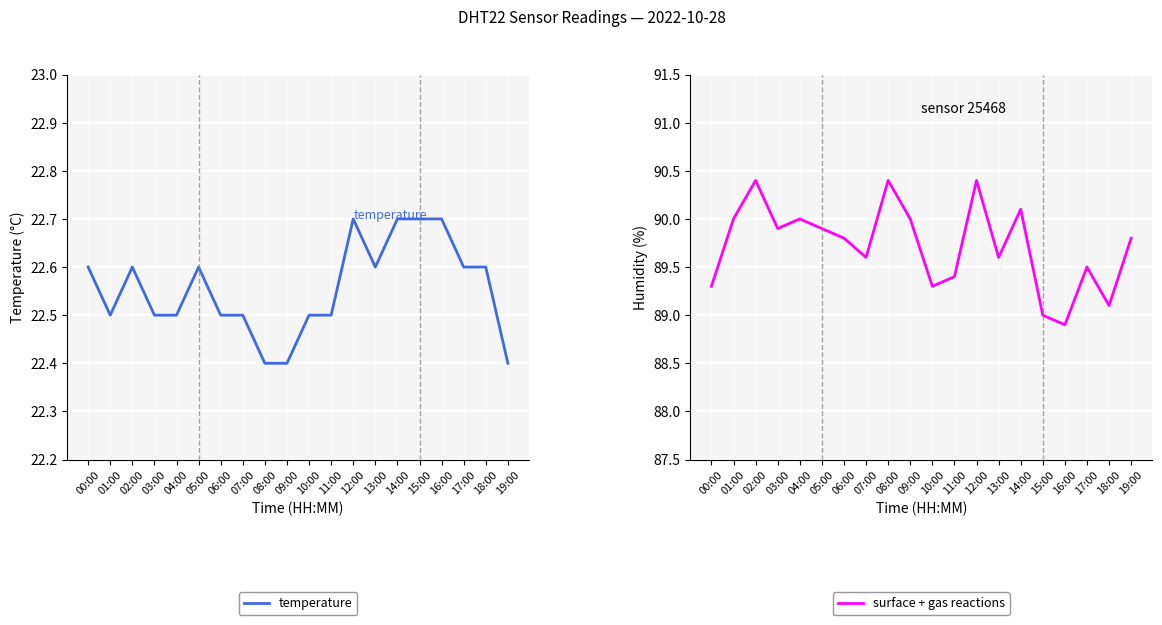

What is the label of the 13th point from the right?

07:00